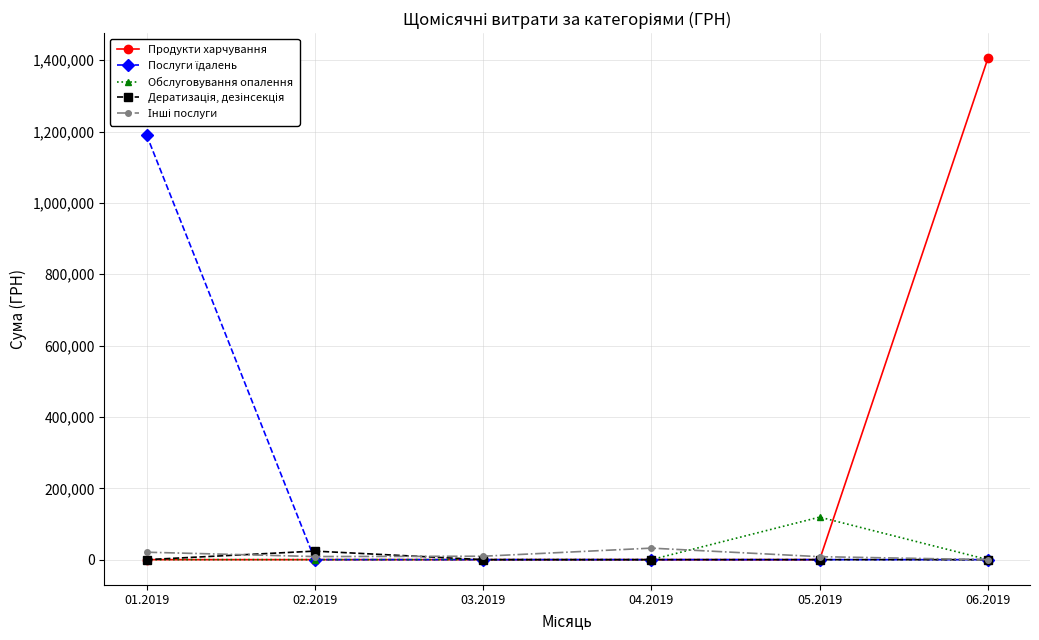

What is the difference between the maximum and second lowest values in the Продукти харчування series?

1405441.2